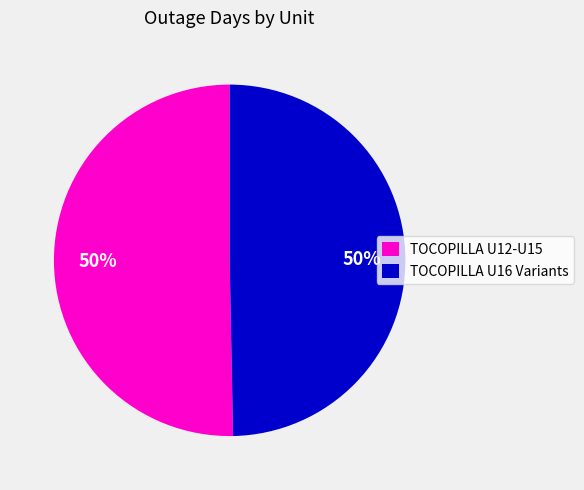

To the nearest percent, what portion does TOCOPILLA U16 Variants represent?

50%